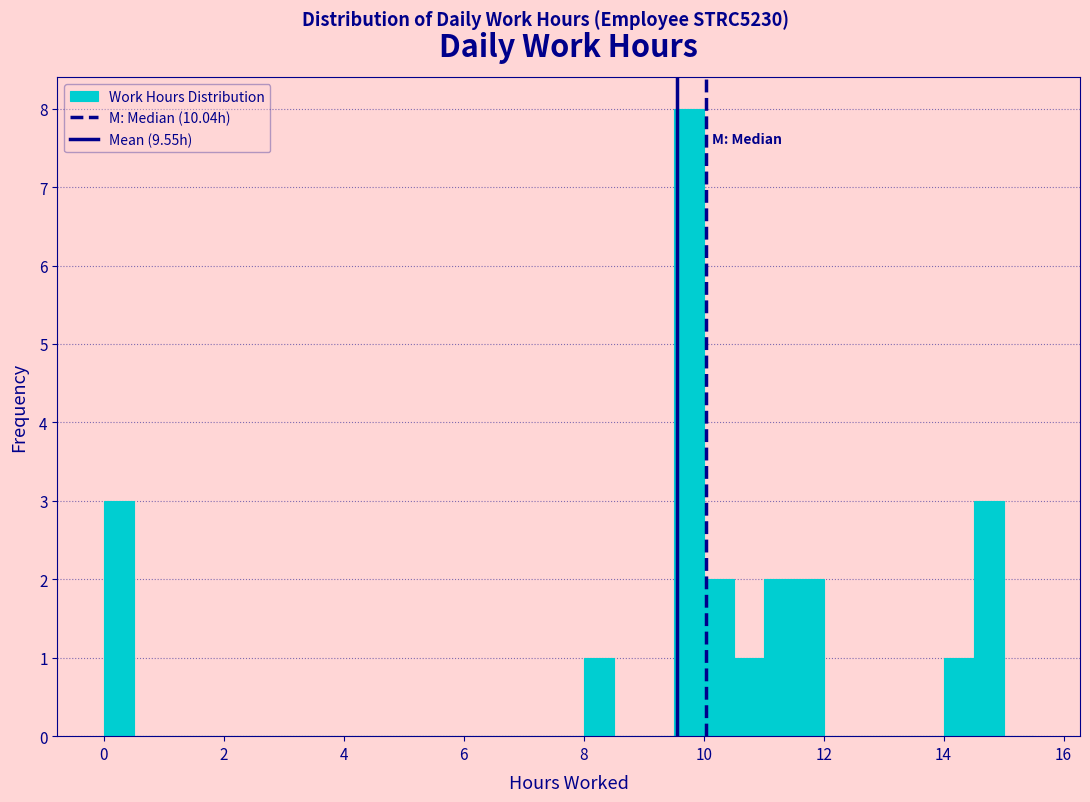

Around what value on the x-axis is the tallest bar? Give the approximate position of its centre, as read against the axis.

9.8